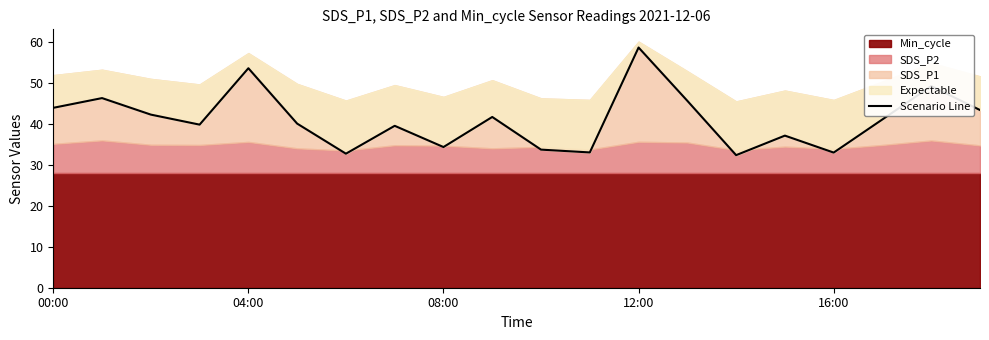

Between 9 and 6, which is larger?

9